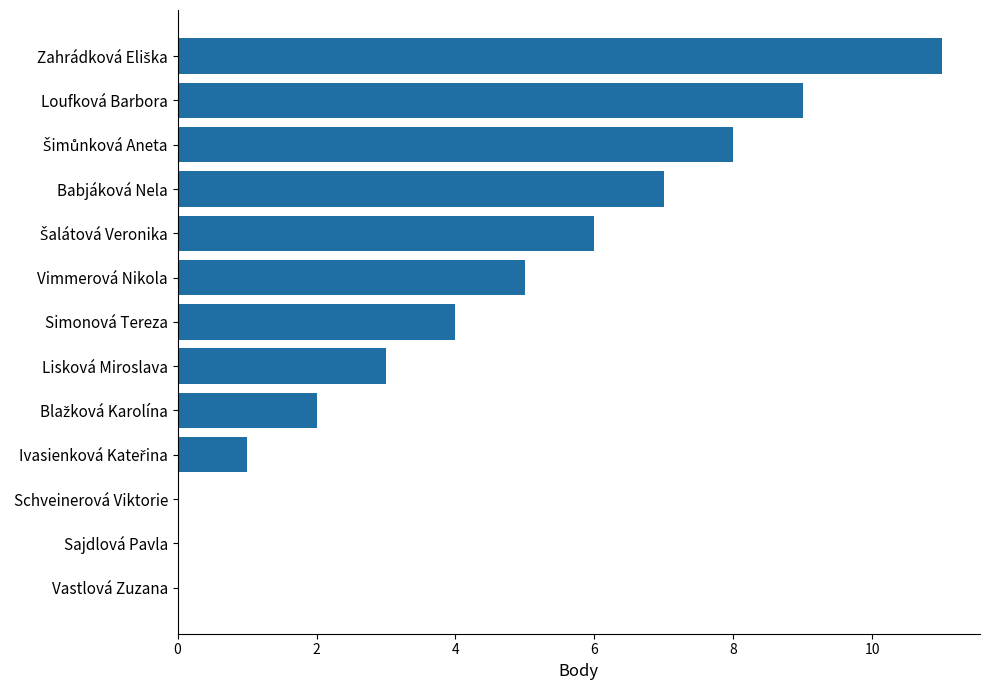

What is the sum of all values?

56